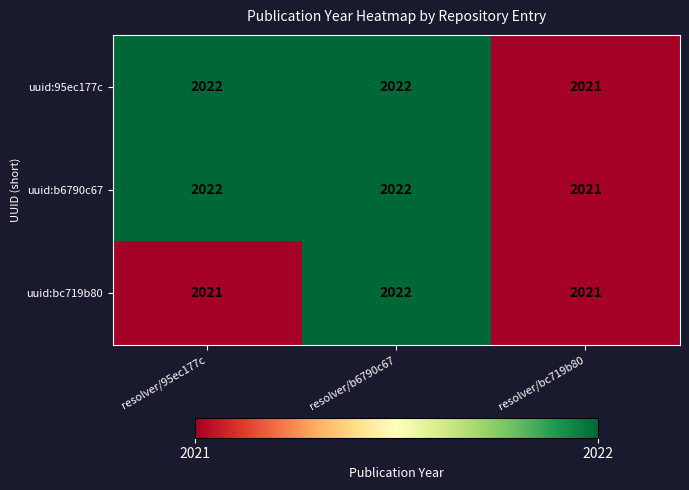

Reading left to right, list all the values displayed in this chart.

uuid:95ec177c: resolver/95ec177c=2022	resolver/b6790c67=2022	resolver/bc719b80=2021
uuid:b6790c67: resolver/95ec177c=2022	resolver/b6790c67=2022	resolver/bc719b80=2021
uuid:bc719b80: resolver/95ec177c=2021	resolver/b6790c67=2022	resolver/bc719b80=2021